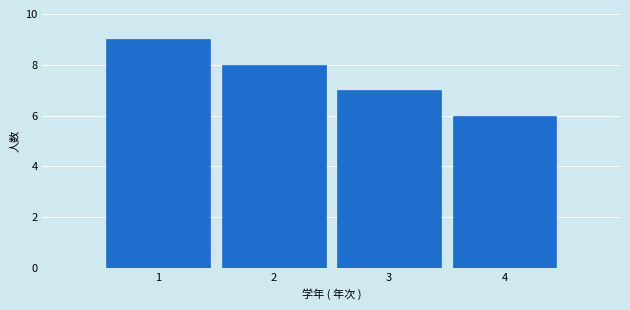

What is the height of the bar covering 2.5 to 3.5 on the x-axis? The values are not printed on the chart, so give them approximately, as read against the axis.

7